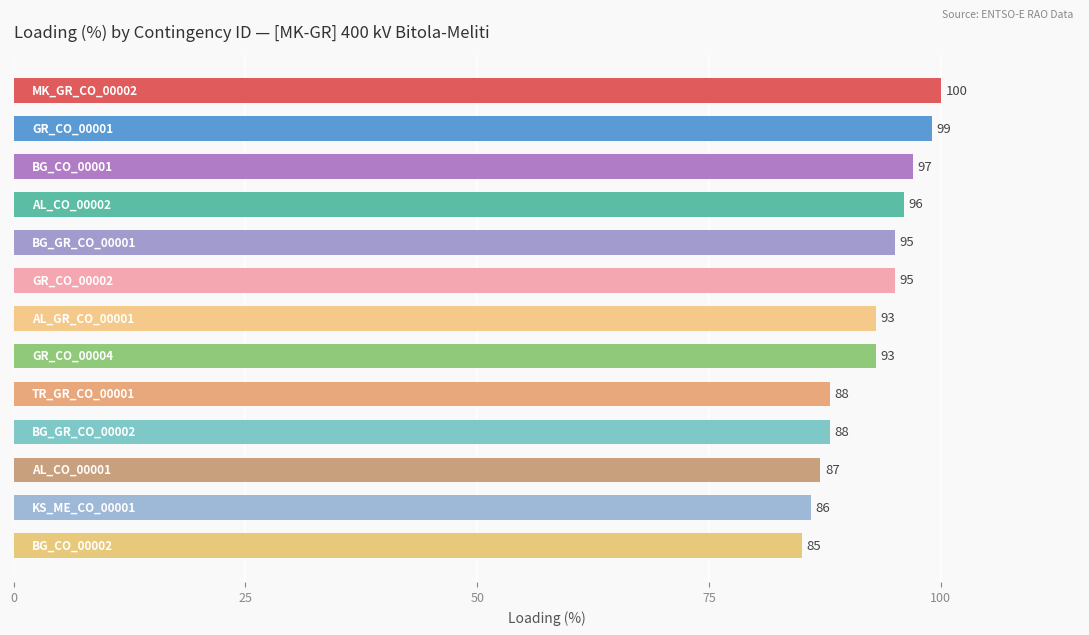

Count the number of categories in the chart.

13